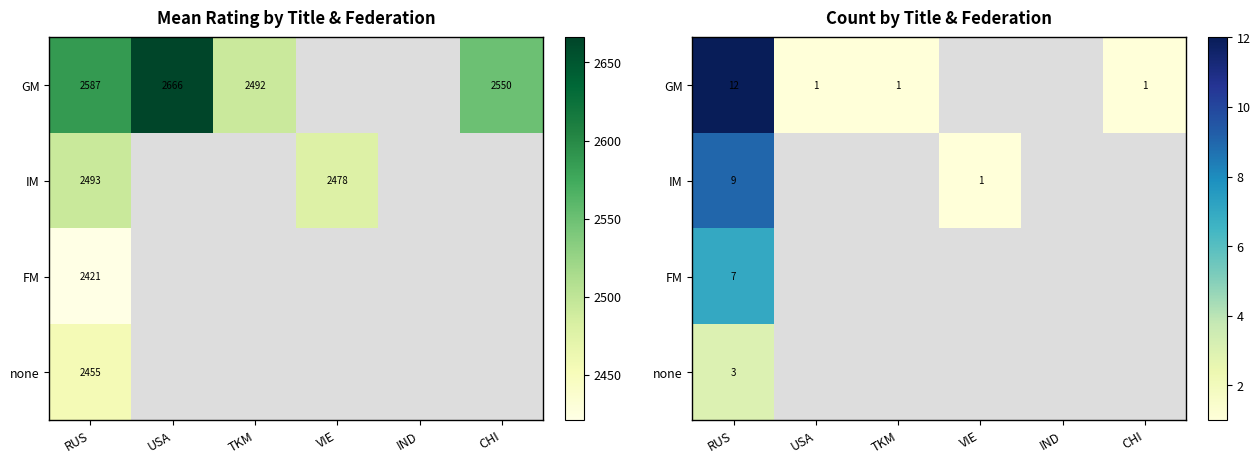

Which series has the widest spread of values?

GM